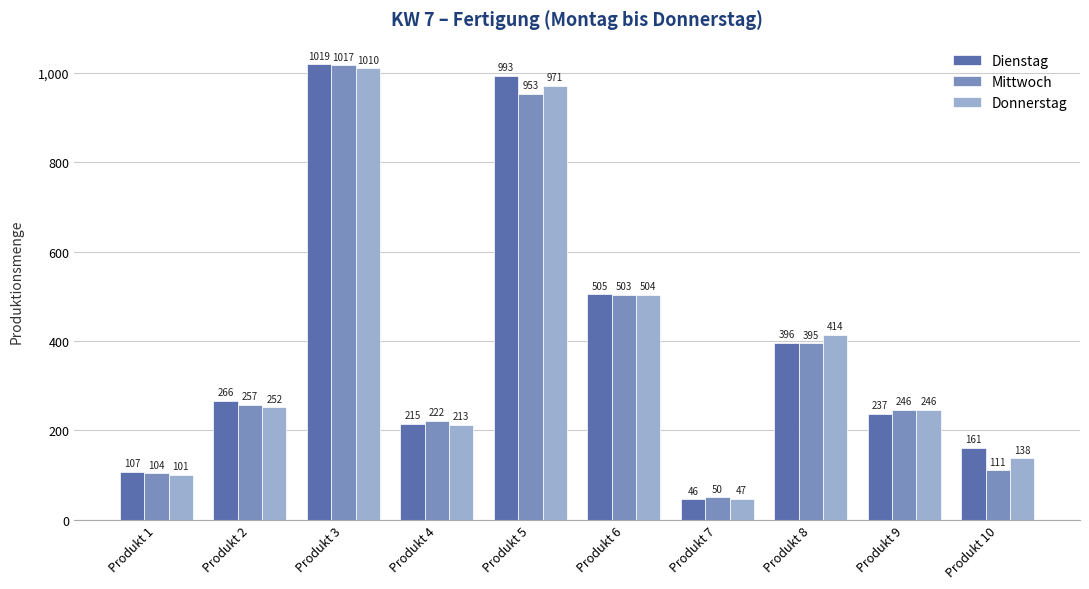

What is the value of the Mittwoch bar at the 6th from the left?

503